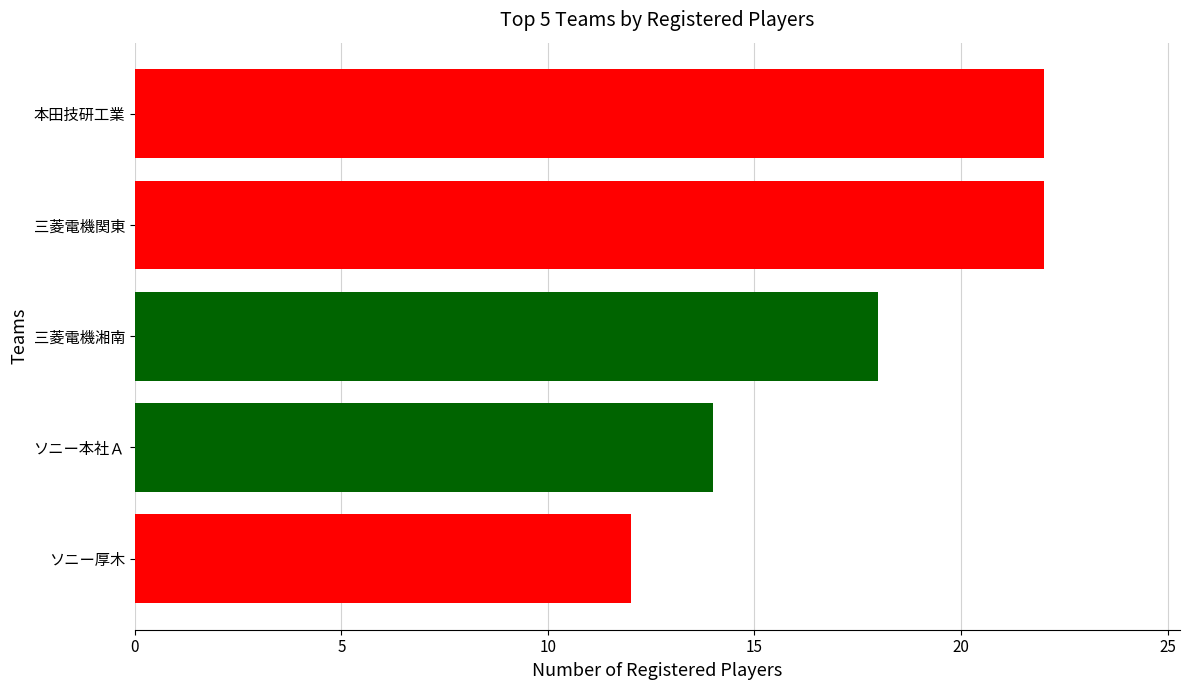

At which label is the value closest to 17?

三菱電機湘南